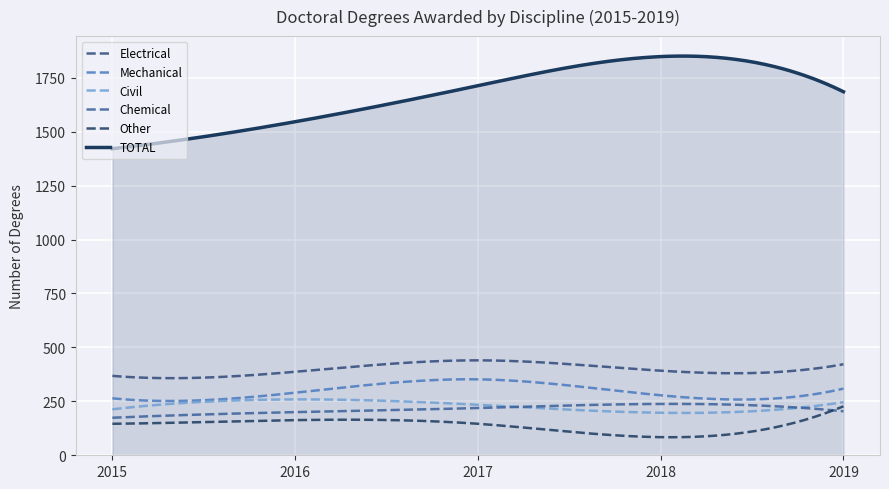

Reading left to right, what are all the values shown in this chart?

Electrical: 2015=368	2016=387	2017=440	2018=392	2019=422
Mechanical: 2015=264	2016=290	2017=352	2018=278	2019=309
Civil: 2015=213	2016=259	2017=234	2018=197	2019=246
Chemical: 2015=174	2016=200	2017=219	2018=238	2019=204
Other: 2015=146	2016=163	2017=146	2018=84	2019=227
TOTAL: 2015=1421	2016=1546	2017=1713	2018=1848	2019=1685